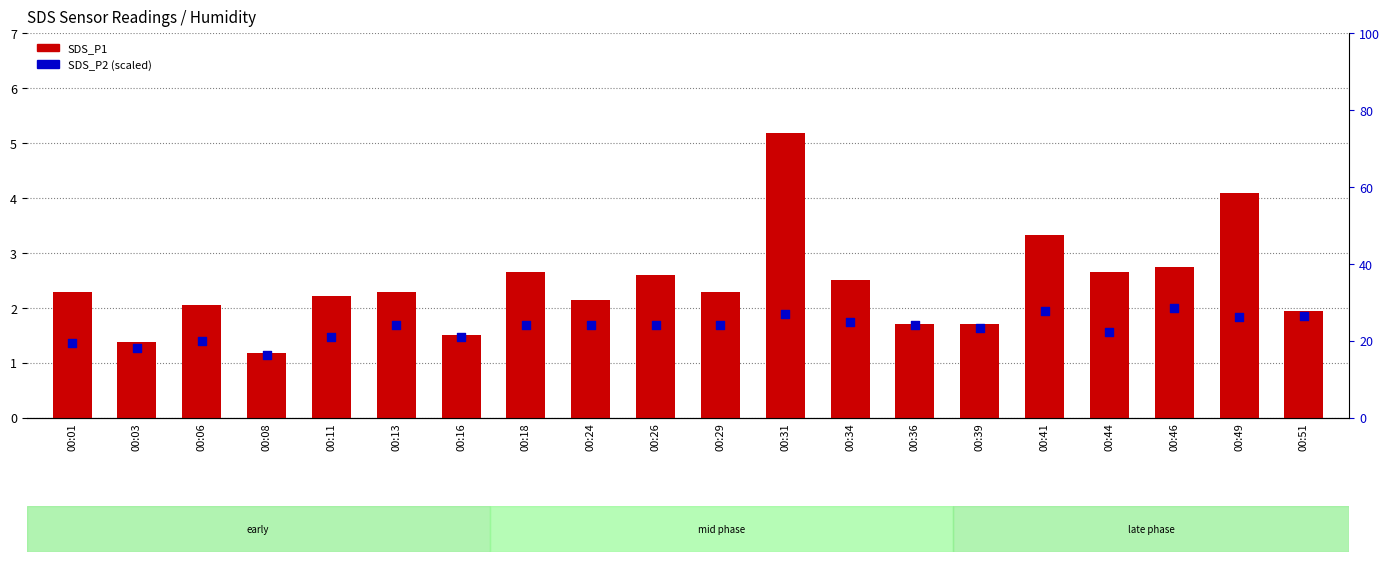

Is the value of SDS_P2 at 00:31 greater than the value of SDS_P1 at 00:34?

Yes